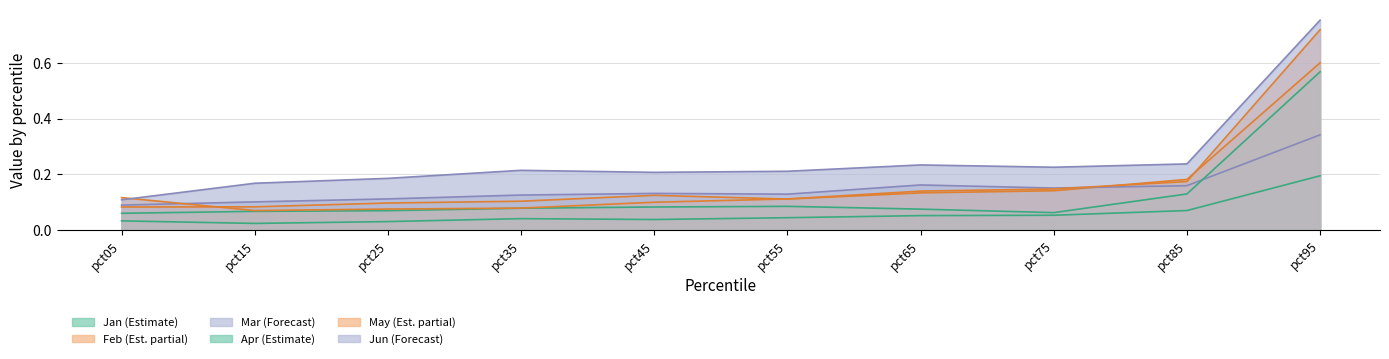

Which category has the highest value in the Jun series?

pct95